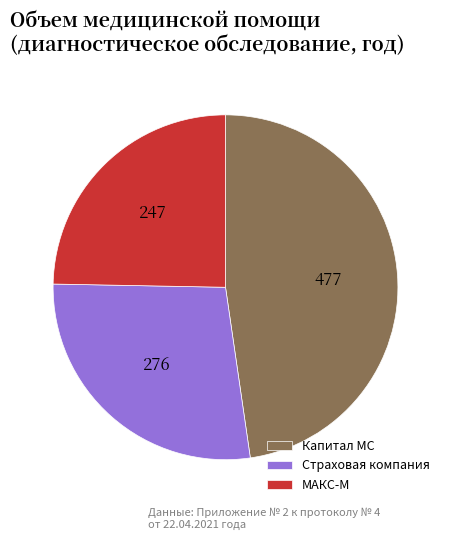

Combined, do Страховая компания and МАКС-М account for over 50%?

Yes